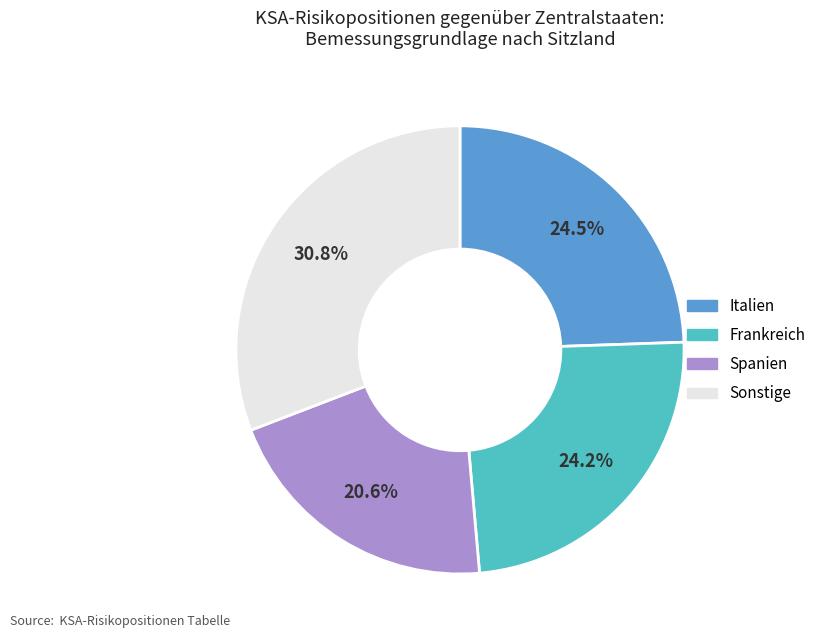

Does any single category account for the majority?

No